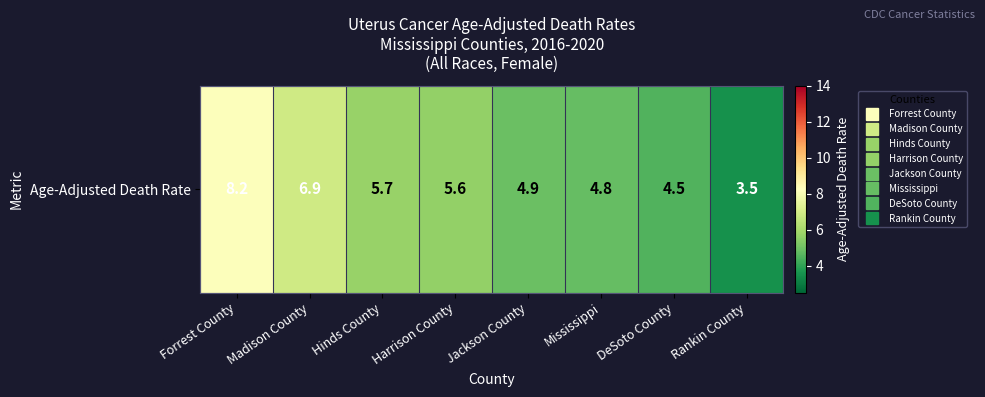

Reading left to right, transcribe all the data shown in this chart.

8.2	6.9	5.7	5.6	4.9	4.8	4.5	3.5